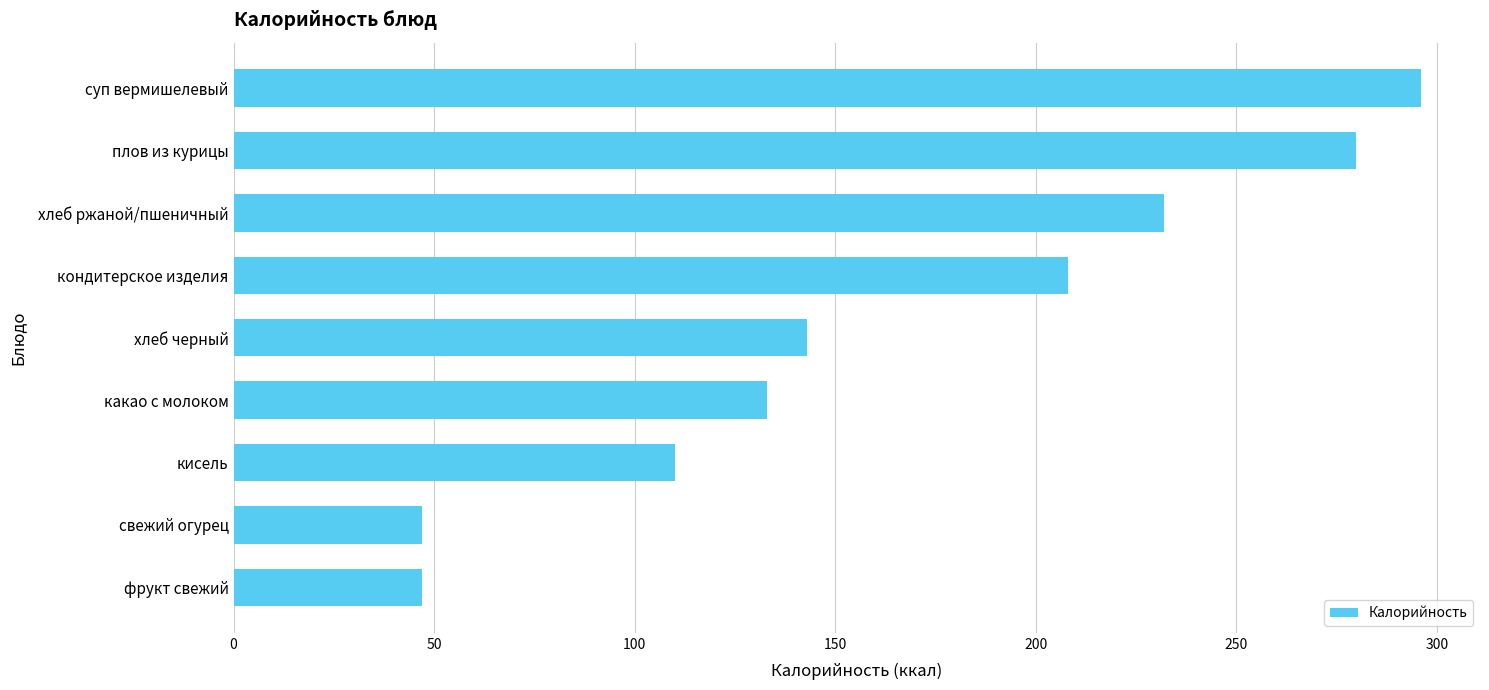

Reading bottom to top, what are all the values shown in this chart?

фрукт свежий=47	свежий огурец=47	кисель=110	какао с молоком=133	хлеб черный=143	кондитерское изделия=208	хлеб ржаной/пшеничный=232	плов из курицы=280	суп вермишелевый=296